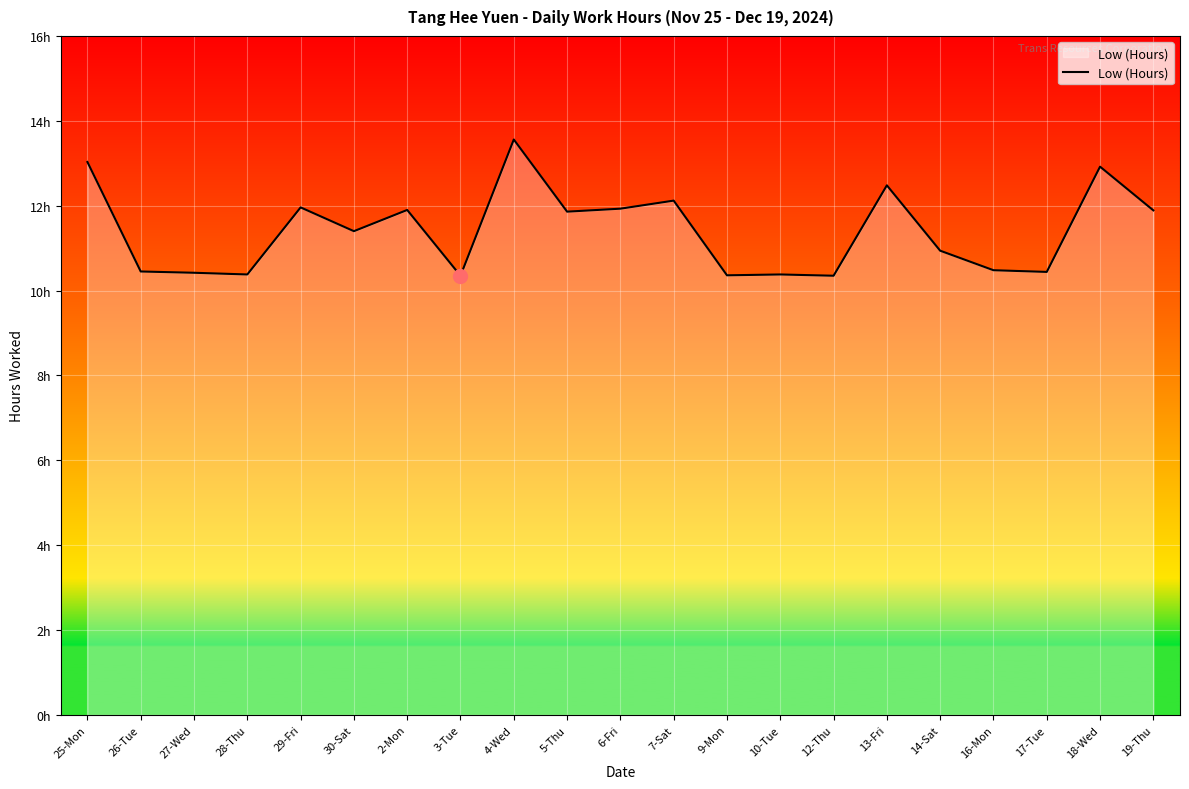

Does the chart have visible grid lines?

Yes